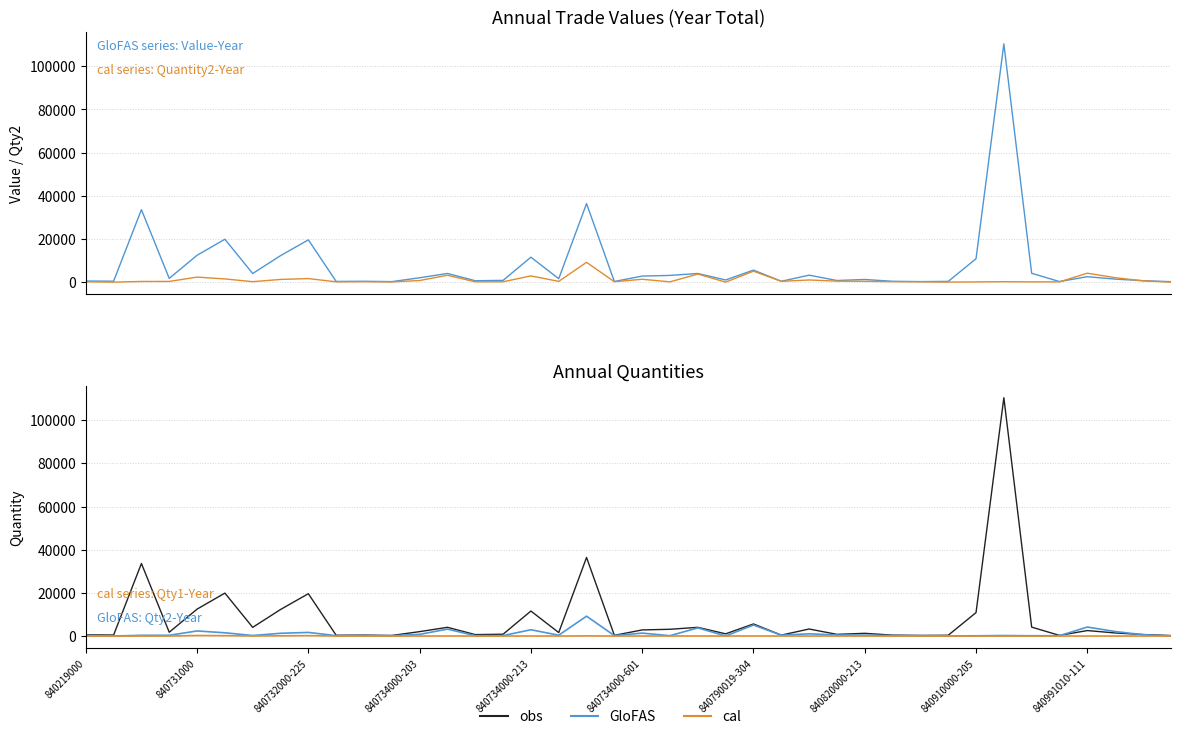

True or false: cal (Qty1-Year) has more than 2 interior local peaks.

True